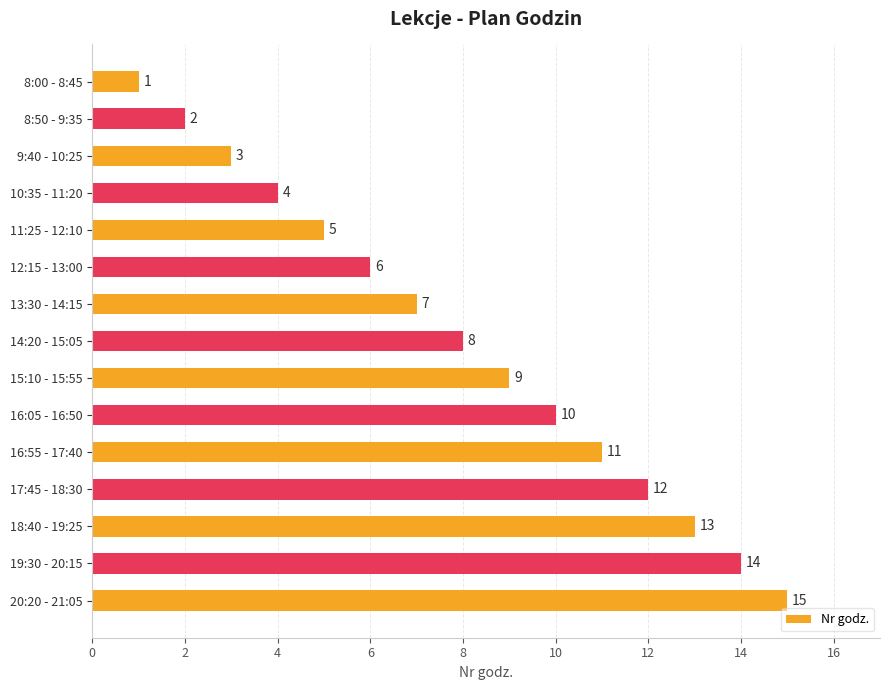

What is the label of the 6th bar from the bottom?

16:05 - 16:50